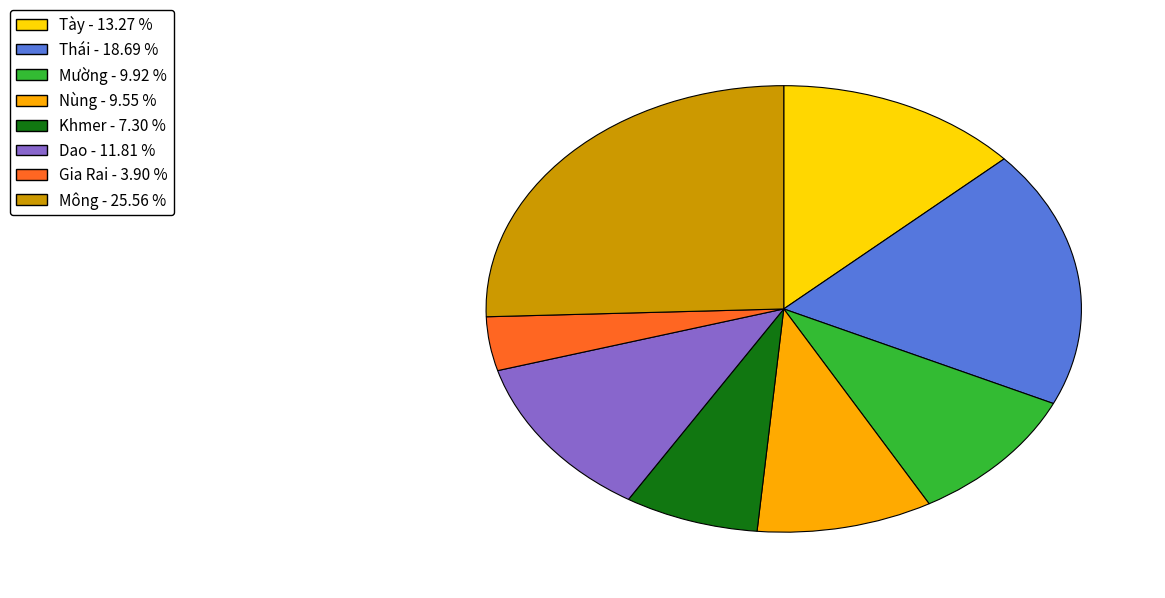

Count the number of slices in the pie.

8